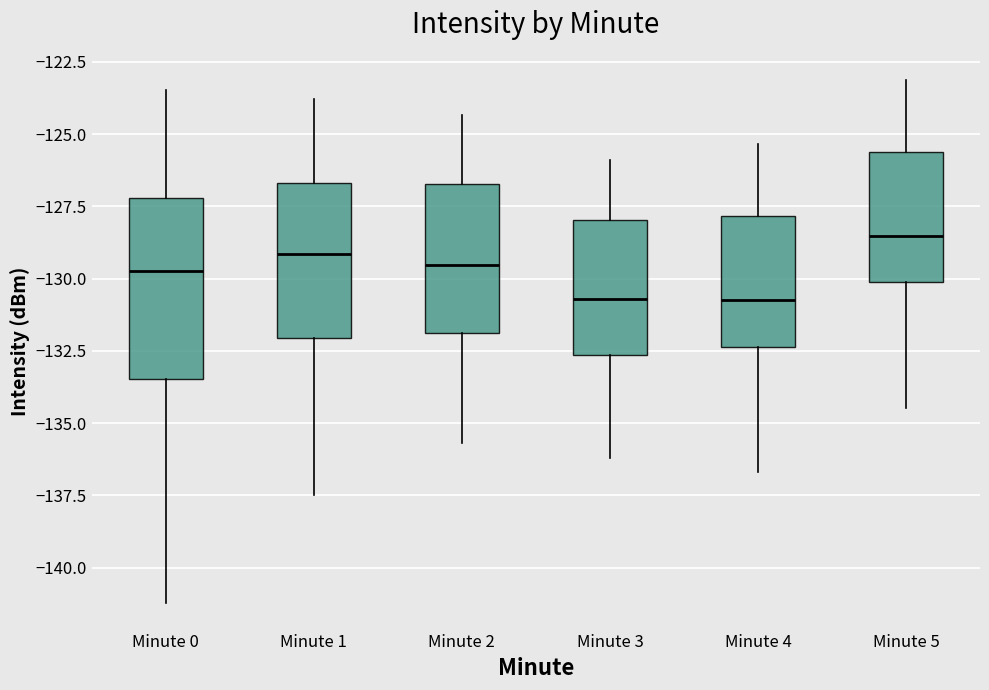

Reading left to right, transcribe this box plot: for each box, give where its median line is, the range the box spans, and where its two whiskers end, as read against the y-axis. The values are not printed on the chart, so give them approximately, as read against the axis.

Minute 0: median -129.5, box -133.5 to -127.0, whiskers -141.0 to -123.5
Minute 1: median -129.0, box -132.0 to -126.5, whiskers -137.5 to -124.0
Minute 2: median -129.5, box -132.0 to -126.5, whiskers -135.5 to -124.5
Minute 3: median -130.5, box -132.5 to -128.0, whiskers -136.0 to -126.0
Minute 4: median -130.5, box -132.5 to -128.0, whiskers -136.5 to -125.5
Minute 5: median -128.5, box -130.0 to -125.5, whiskers -134.5 to -123.0